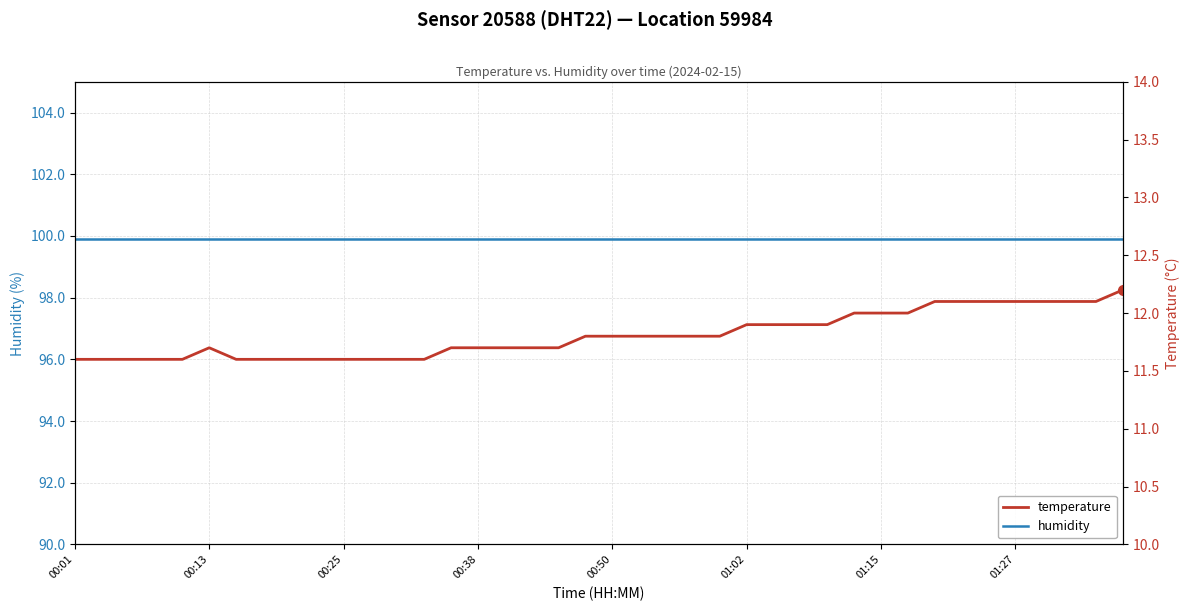

True or false: humidity has more than 2 points higher than both neighbors.

False